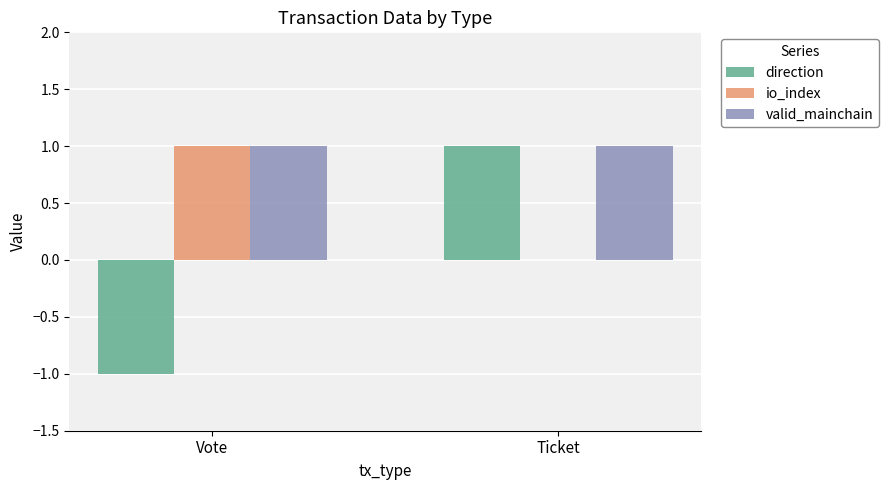

At which category is the sum across all series the highest?

Ticket